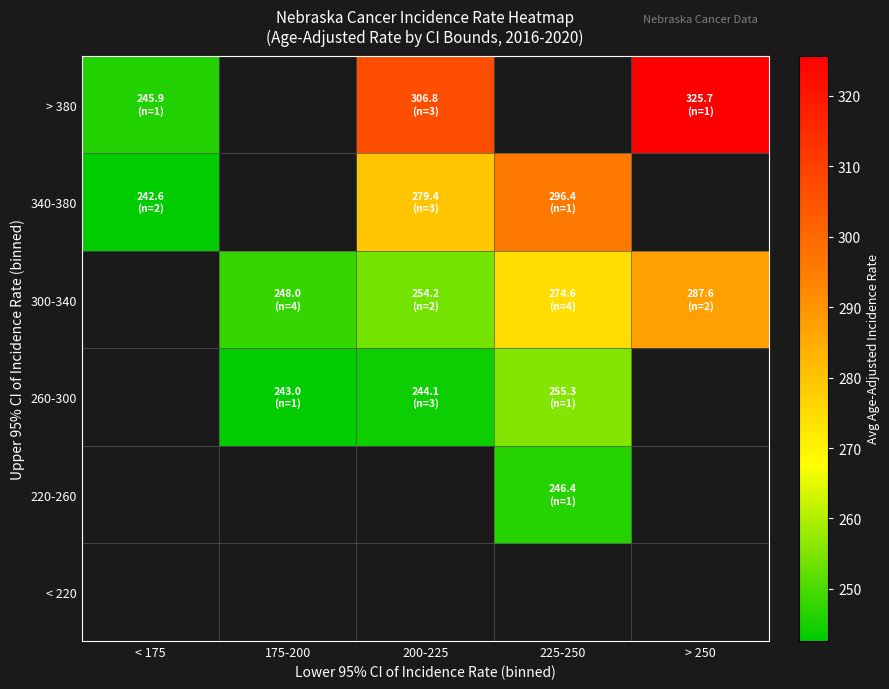

Between < 175 and 200-225, which is larger?

200-225